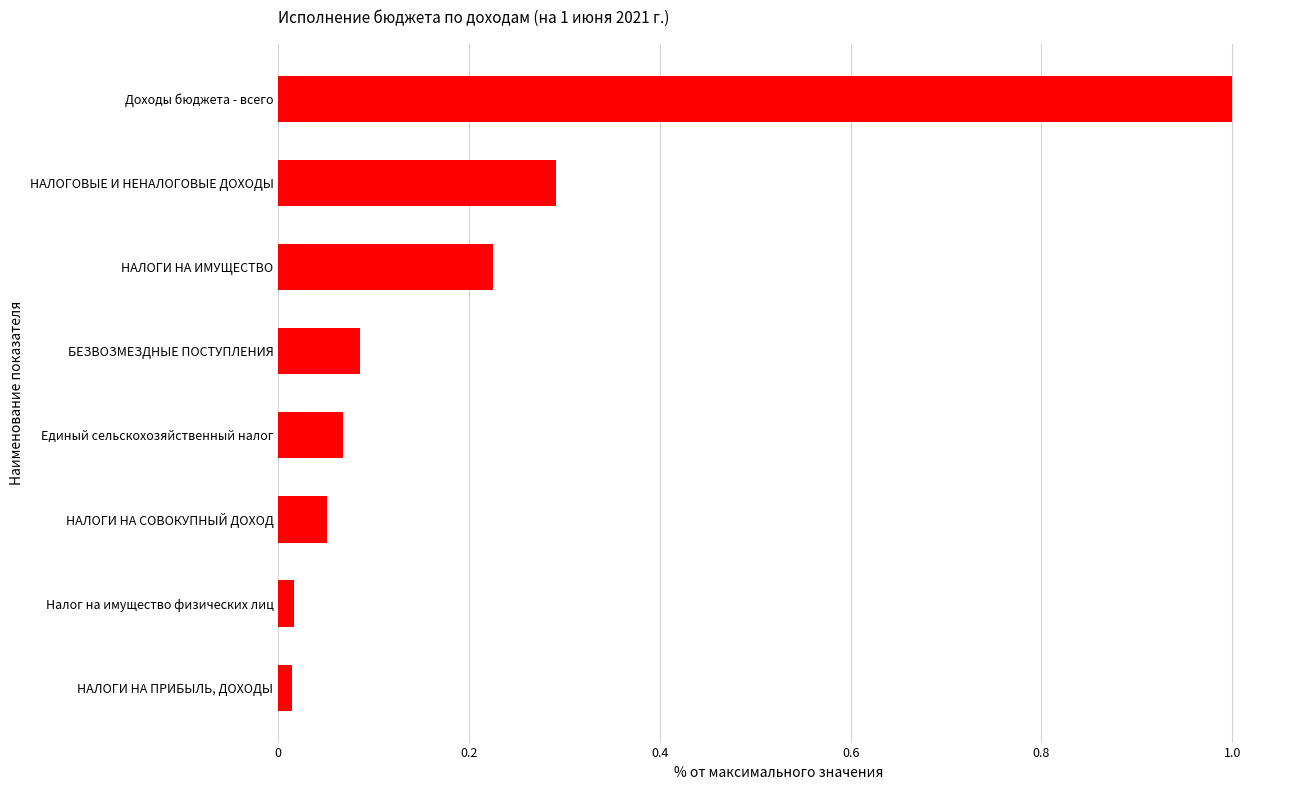

What is the sum of the values at НАЛОГИ НА ИМУЩЕСТВО and Доходы бюджета - всего?

1.2